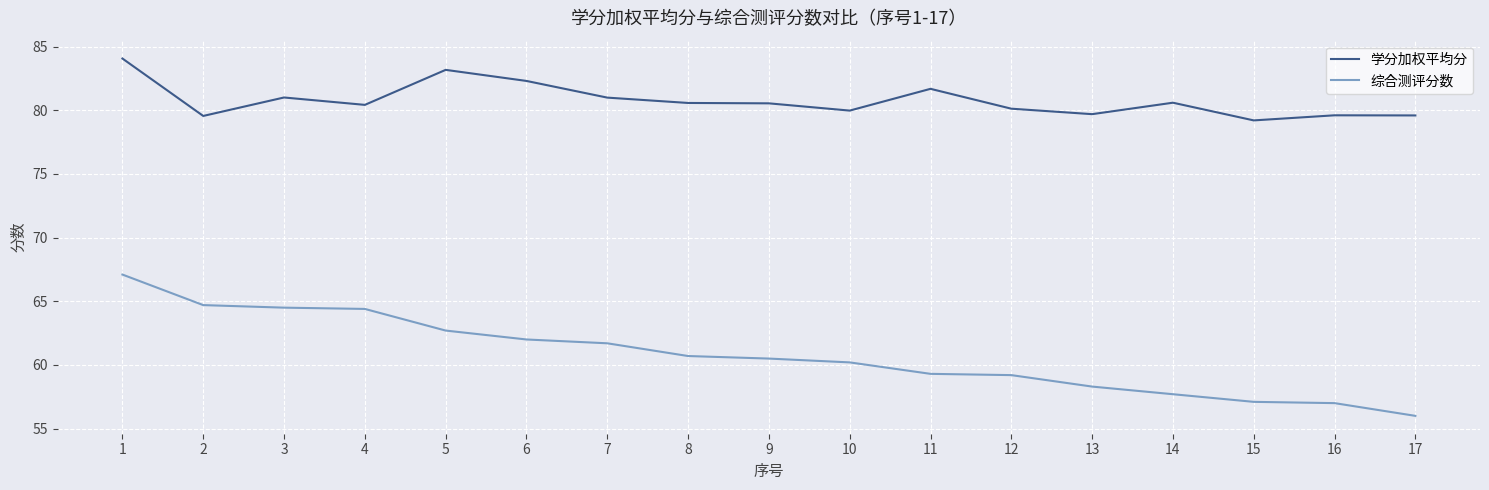

What is the sum of the 综合测评分数 values at 8 and 11?

120.0